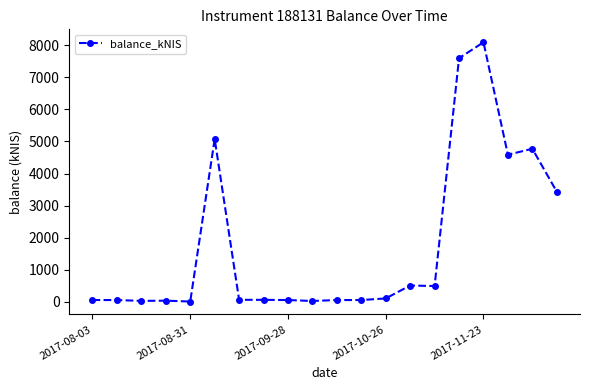

What is the average value?

1760.6